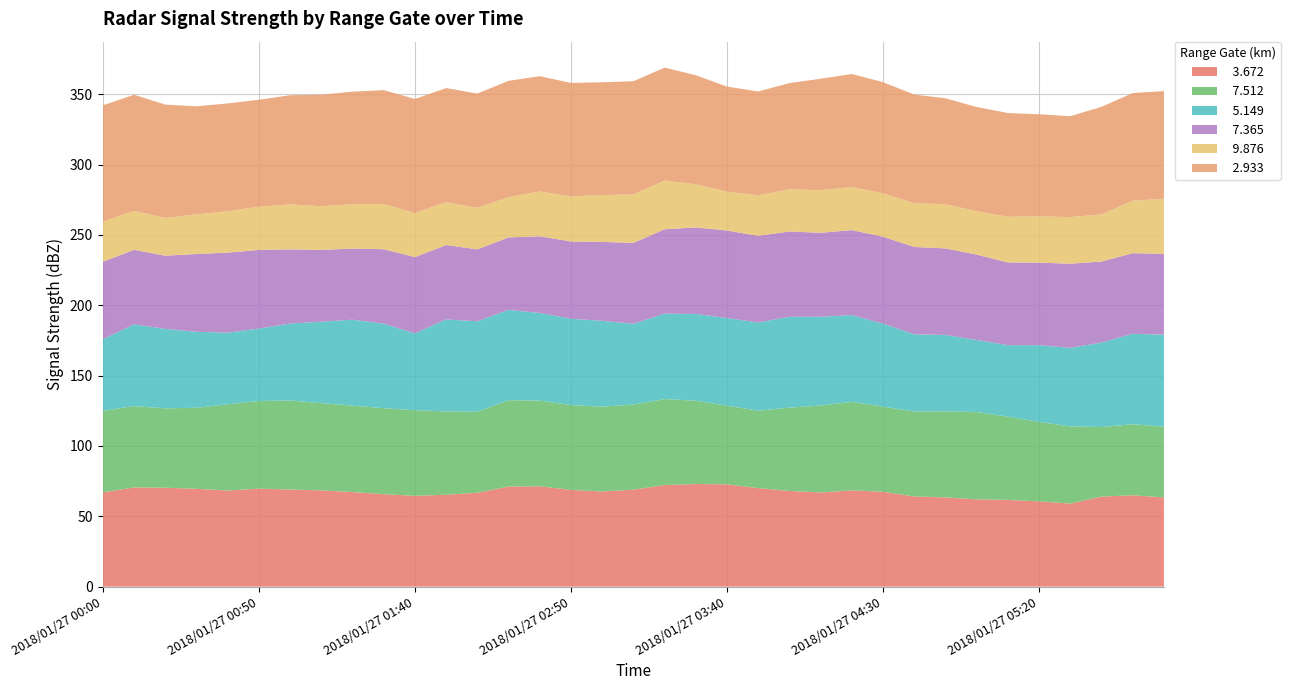

Reading right to left, extract all data points from this chart.

  3.672: 63.4	64.9	64.0	59.0	60.6	61.6	62.0	63.4	64.1	67.4	68.4	66.9	68.0	70.0	72.7	72.9	72.2	68.9	67.6	68.7	71.3	71.1	66.7	65.3	64.5	65.7	67.2	68.4	69.0	69.6	68.3	69.5	70.3	70.5	67.0
  7.512: 50.3	50.5	49.4	54.9	56.4	59.2	62.1	61.2	60.4	60.5	62.9	61.8	59.2	55.0	55.9	59.2	61.1	60.5	60.3	60.3	60.9	61.4	57.6	59.2	60.9	61.1	61.4	62.0	63.3	999.0	61.3	57.6	56.4	57.8	57.9
  5.149: 65.4	64.3	999.0	55.8	54.6	50.8	51.2	54.3	54.8	59.0	61.7	63.1	64.6	62.7	62.3	61.7	60.7	57.4	61.0	61.4	62.3	64.2	64.3	65.4	54.6	60.1	61.1	999.0	999.0	51.5	50.9	54.0	56.5	58.1	50.9
  7.365: 57.4	57.3	57.6	59.8	58.7	58.8	60.7	61.5	62.1	61.8	60.4	59.7	60.6	61.6	62.2	61.5	60.0	57.5	56.1	54.9	54.5	51.5	51.1	52.9	54.2	52.9	50.6	51.0	52.7	55.9	56.9	55.3	52.0	53.0	55.1
  9.876: 39.2	37.3	33.5	999.0	999.0	32.5	30.8	31.4	999.0	999.0	999.0	999.0	30.0	999.0	27.7	30.7	34.6	34.5	33.3	32.1	31.9	28.7	999.0	999.0	999.0	32.2	31.5	31.1	32.0	999.0	999.0	999.0	26.9	999.0	28.5
  2.933: 999.0	999.0	76.5	71.7	72.6	73.7	74.1	75.3	77.2	79.0	80.4	79.2	75.5	73.8	74.6	77.5	80.3	80.4	80.2	80.6	81.9	82.6	81.2	81.1	81.1	80.9	80.0	79.2	77.6	76.0	76.6	76.8	80.5	82.5	82.7